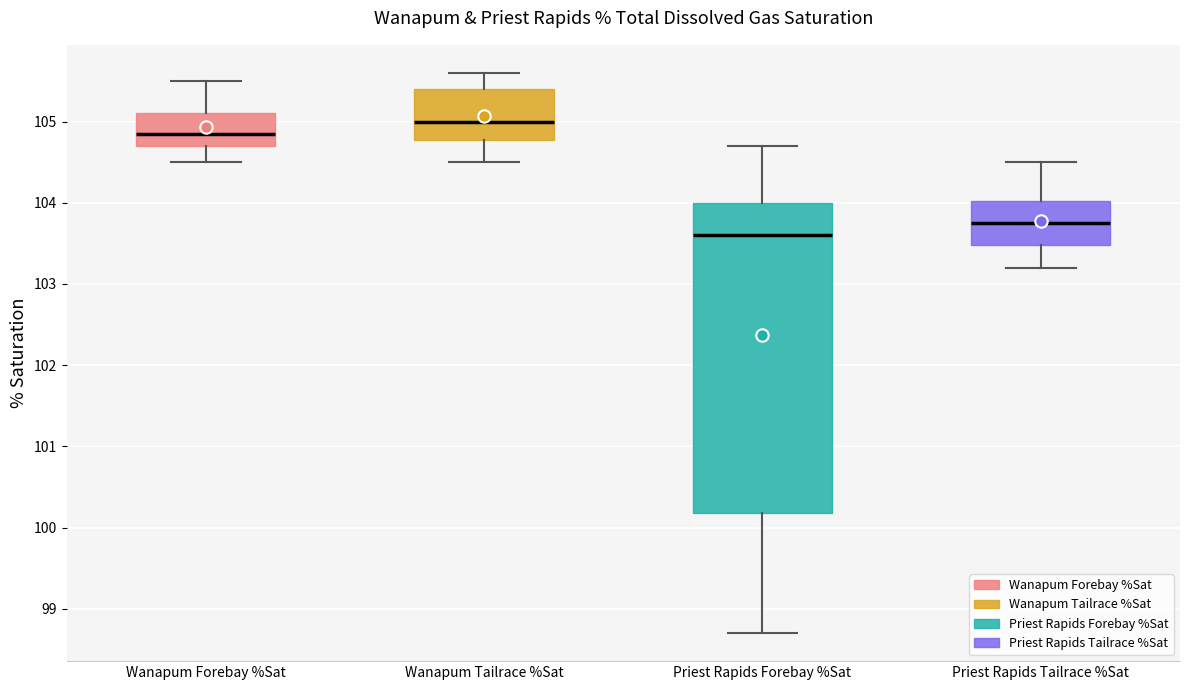

Reading left to right, read every box against the y-axis: the position of its median line, the range the box covers, and the ends of its whiskers. The values are not printed on the chart, so give them approximately, as read against the axis.

Wanapum Forebay %Sat: median 104.9, box 104.7 to 105.1, whiskers 104.5 to 105.5
Wanapum Tailrace %Sat: median 105.0, box 104.8 to 105.4, whiskers 104.5 to 105.6
Priest Rapids Forebay %Sat: median 103.6, box 100.2 to 104.0, whiskers 98.7 to 104.7
Priest Rapids Tailrace %Sat: median 103.8, box 103.5 to 104.0, whiskers 103.2 to 104.5